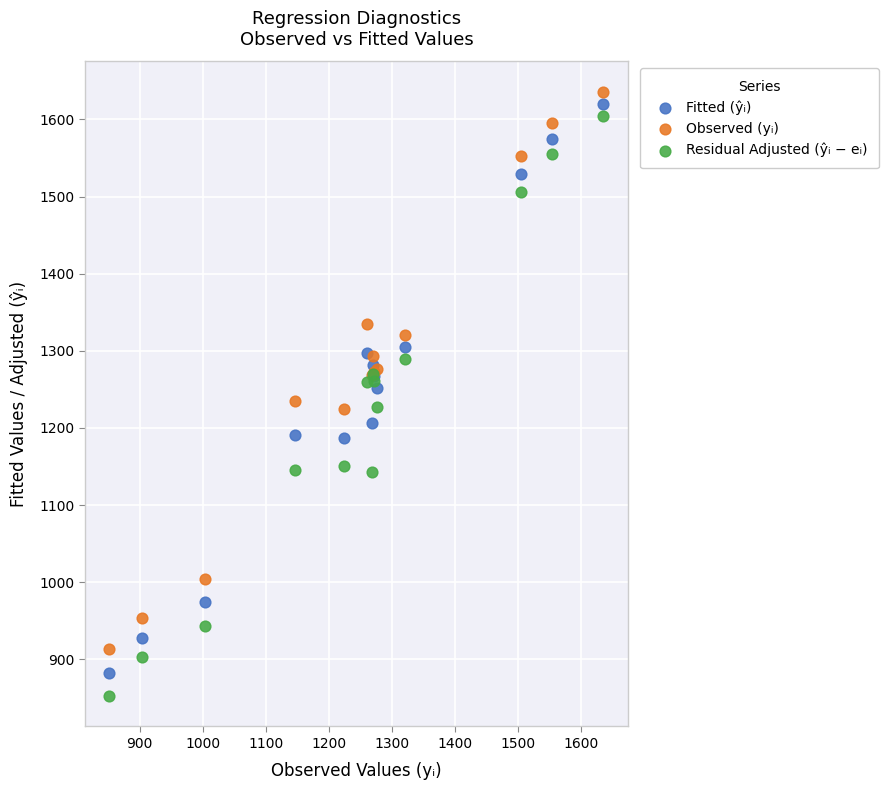

Which series has the largest Y range (max minus min)?

Residual Adjusted (ŷᵢ − eᵢ)